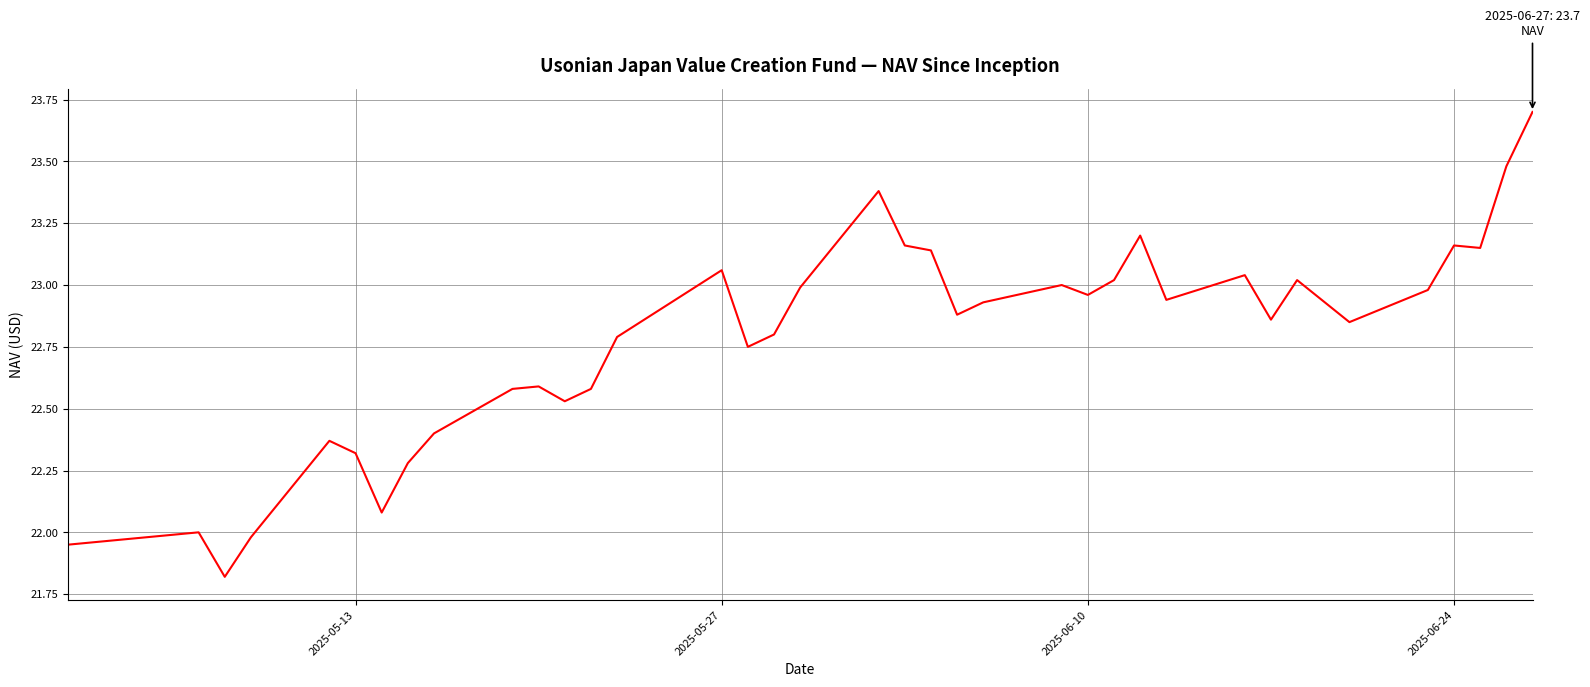

What is the difference between the maximum and minimum values?

1.9